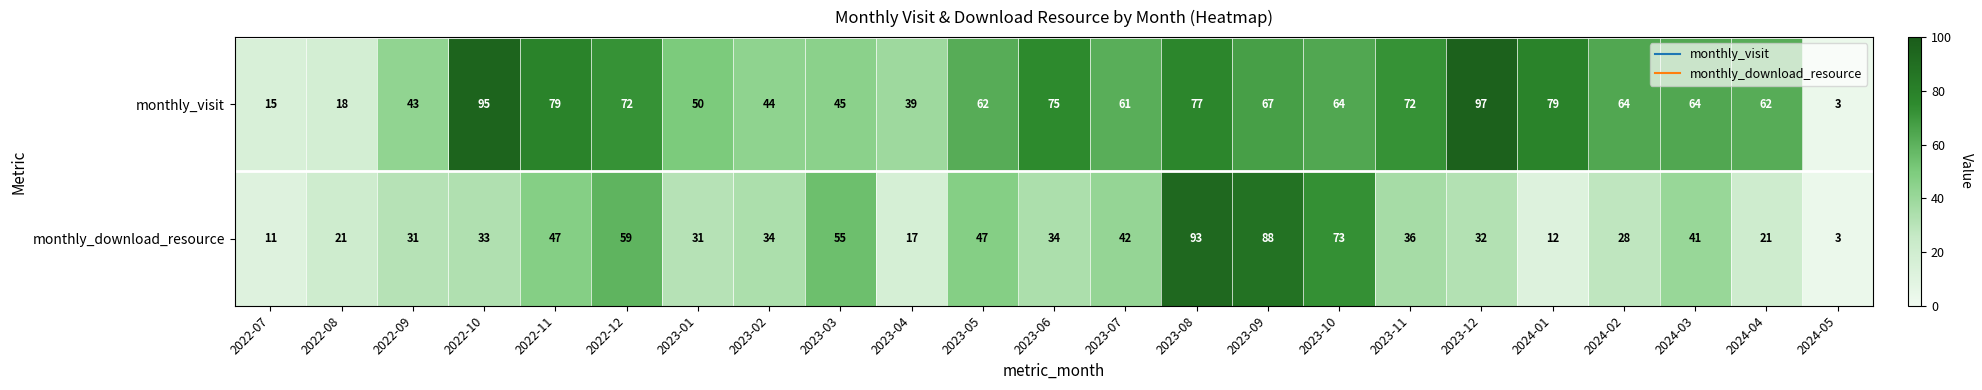

At which label does monthly_download_resource reach its minimum?

2024-05